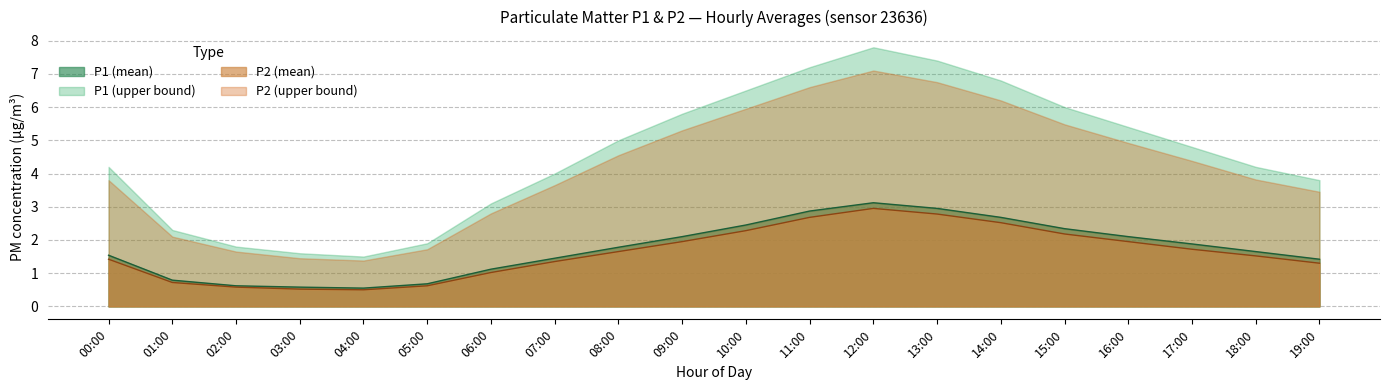

At how many categories does at least one series exceed 2?

8